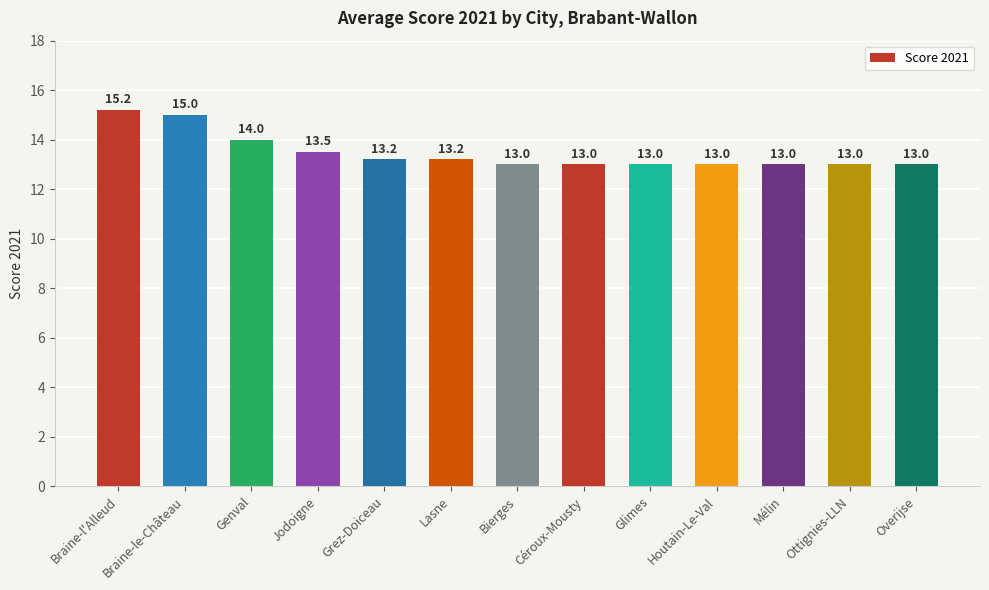

The value at Jodoigne is 7.5. True or false?

False